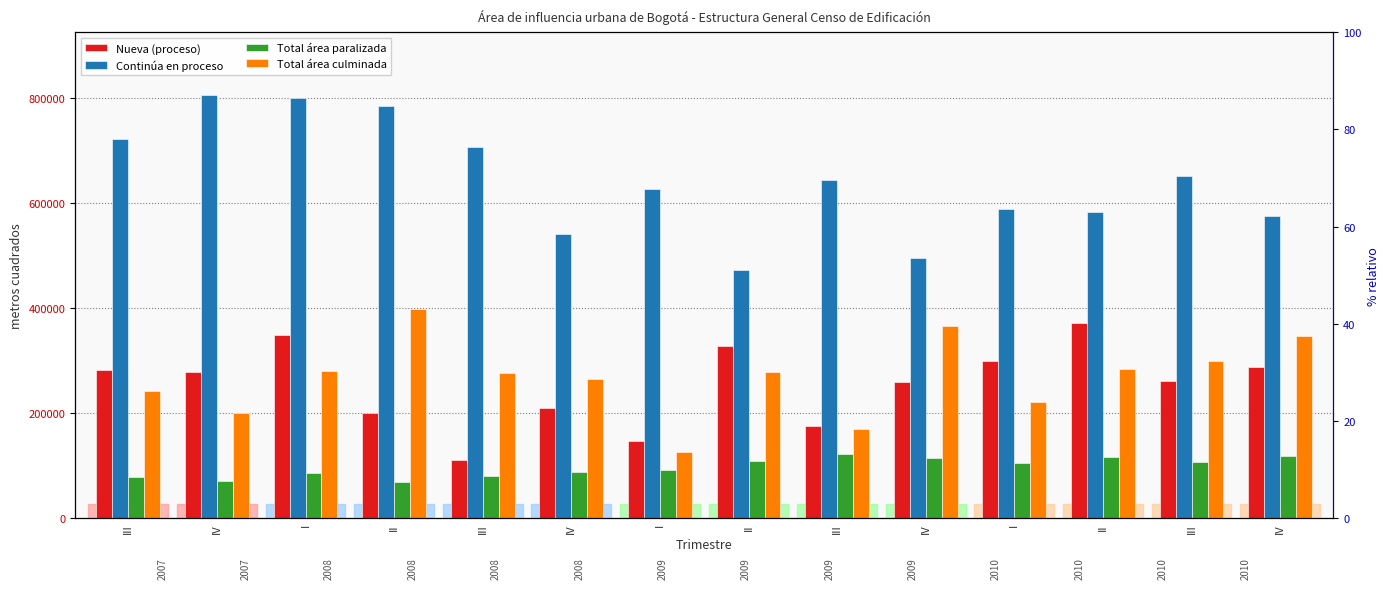

What is the sum of all Total área paralizada values?

1359827